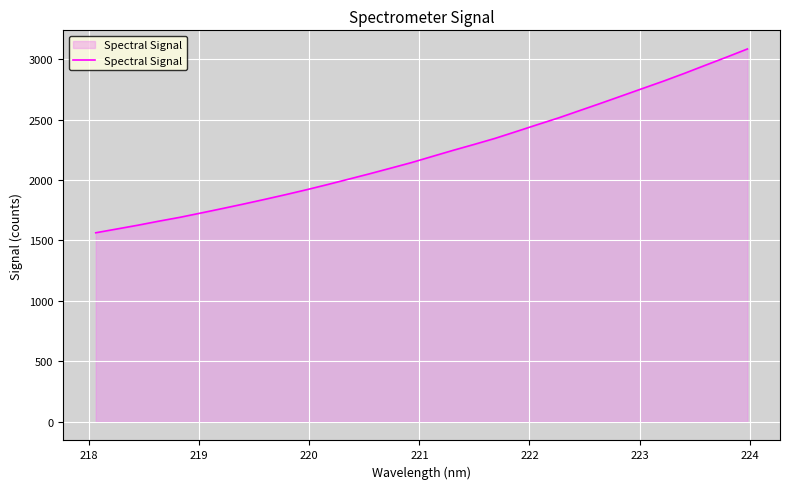

What is the minimum value shown in the chart?

1563.6